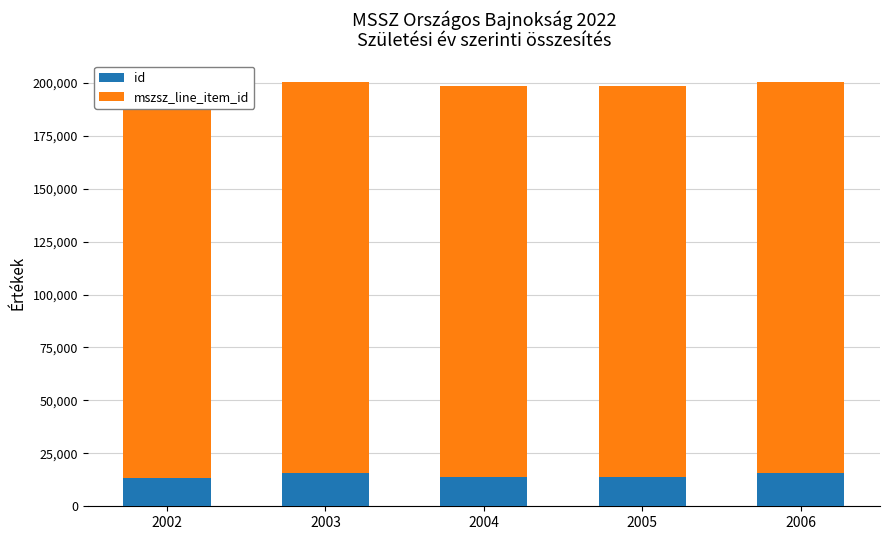

Which category has the lowest value in the id series?

2002